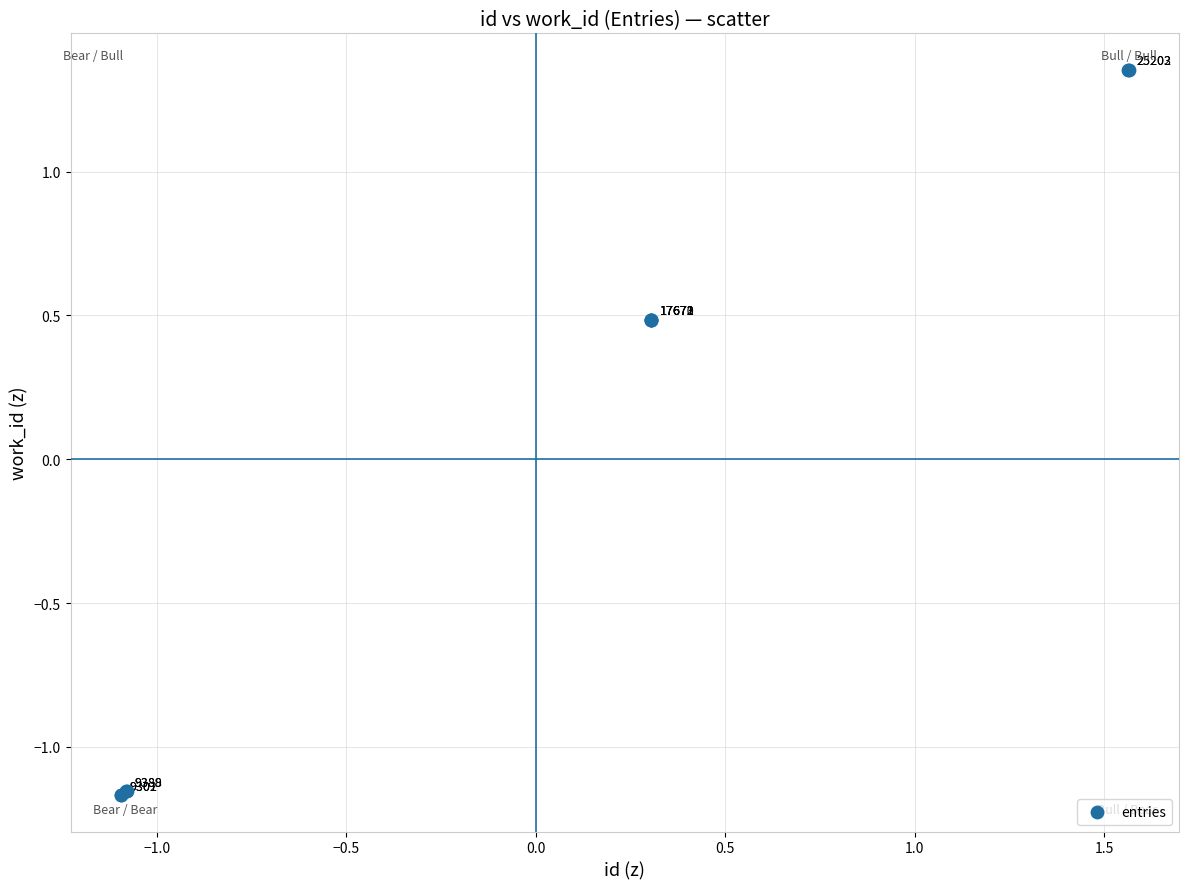

What Y value in the scatter plot is closest to 0?

0.5